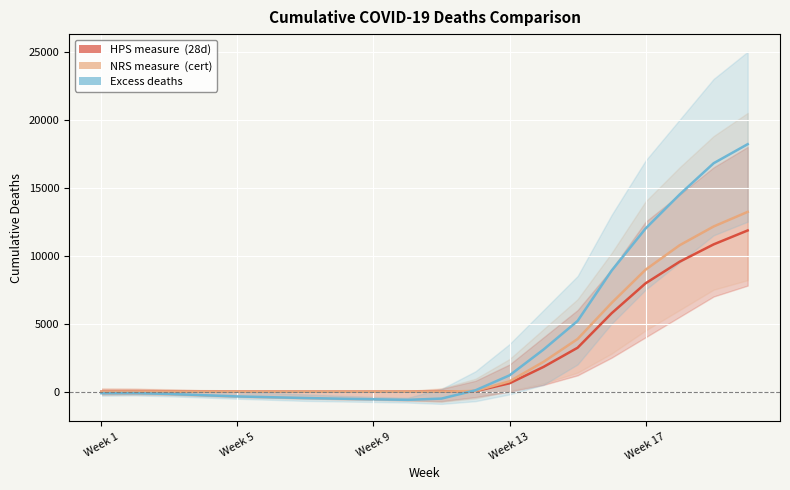

Which series has the largest range (max minus min)?

Excess deaths